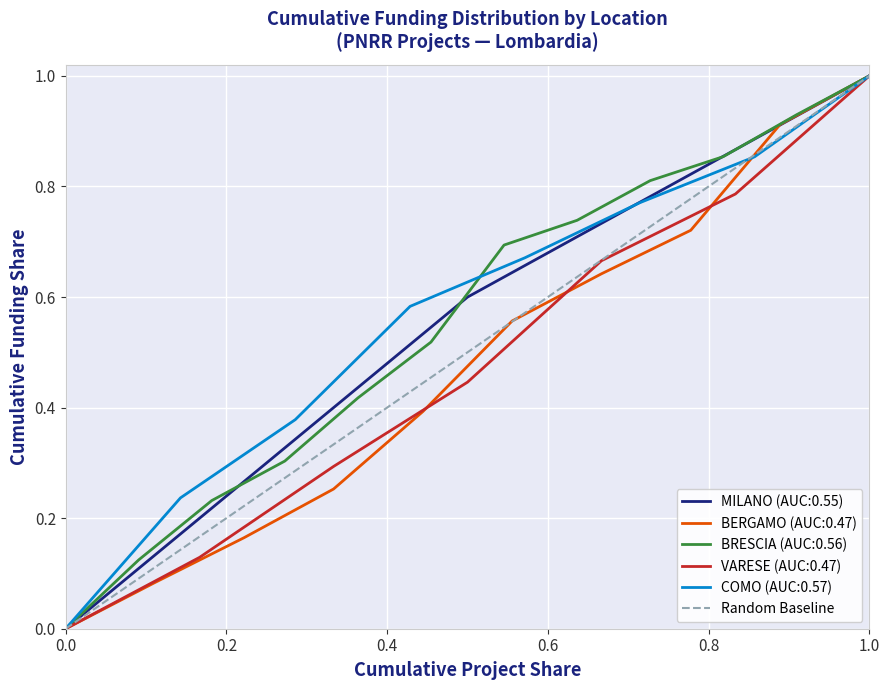

What is the highest value of the MILANO (AUC:0.55) series?

1.0